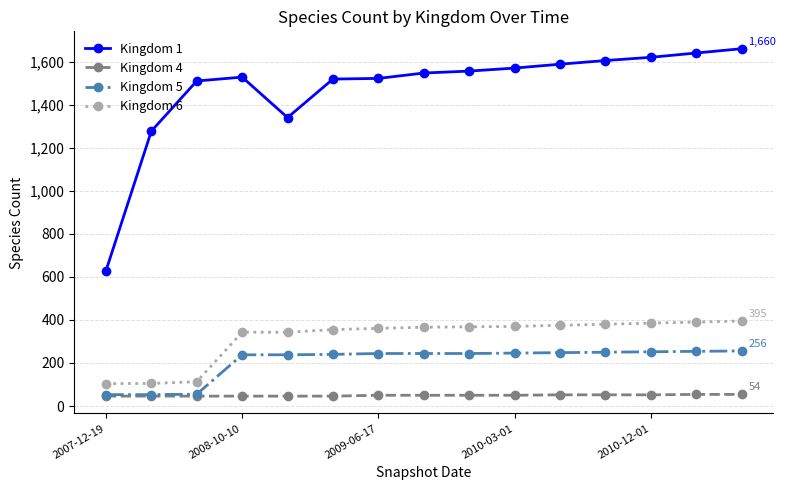

What is the smallest value displayed?

46